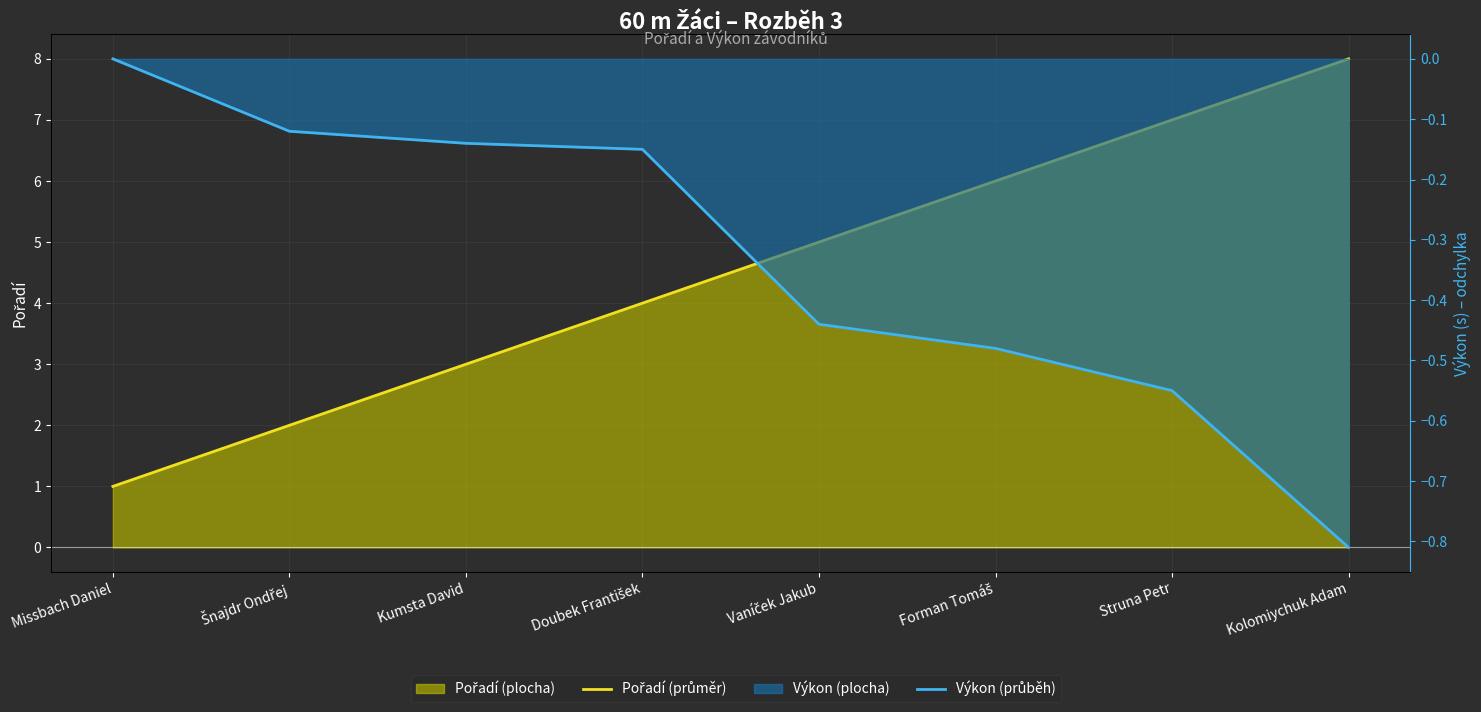

What is the value of the Výkon (line) point at the 6th from the left?

-0.5